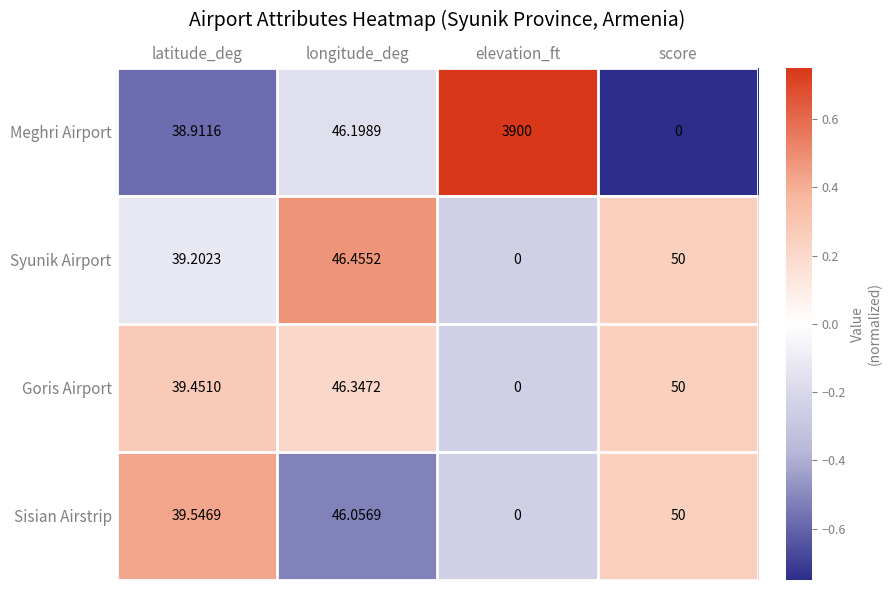

Is the value of Goris Airport at score greater than the value of Meghri Airport at longitude_deg?

Yes